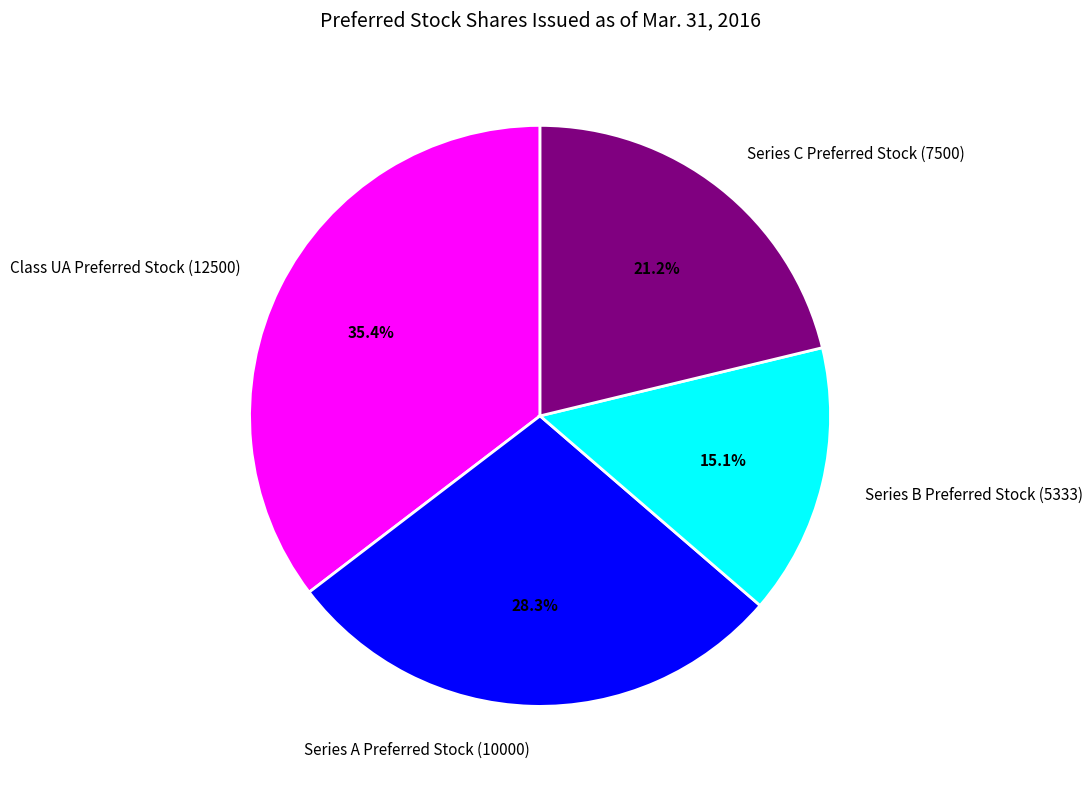

What percentage is the Series A Preferred Stock (10000) slice, to the nearest percent?

28%